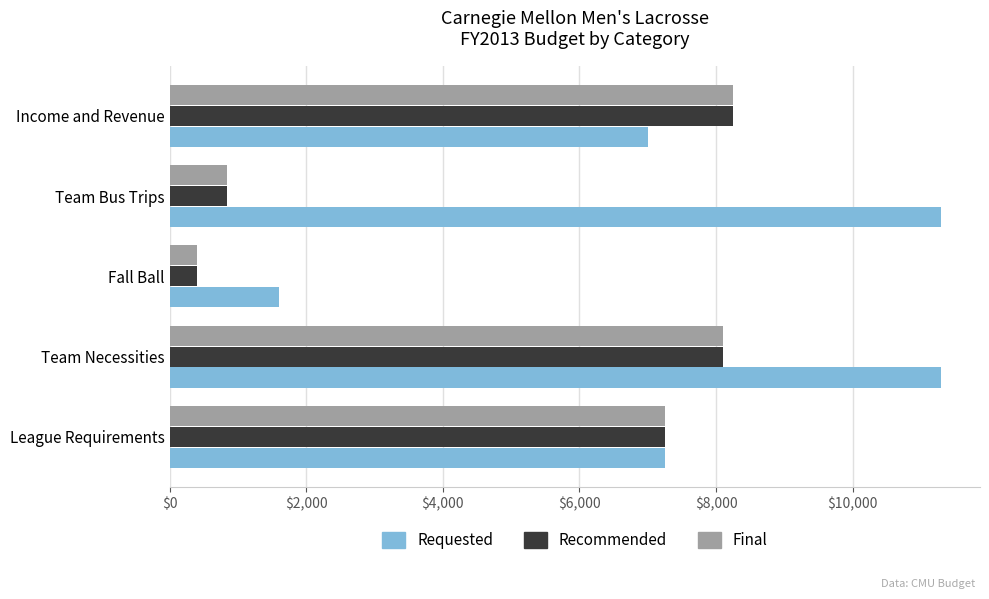

True or false: Recommended has a value of 8250 at Income and Revenue.

True